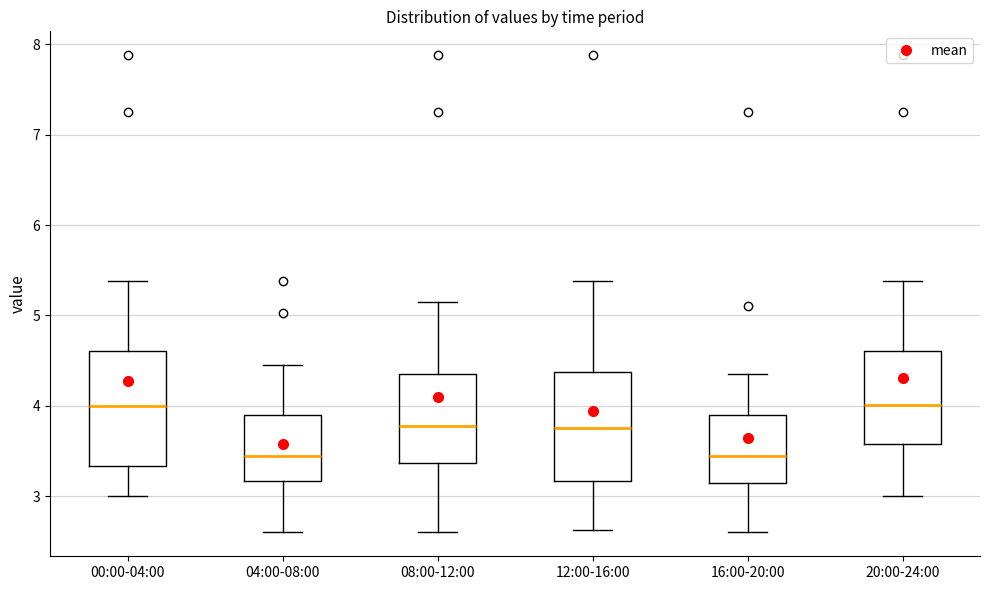

Reading left to right, read every box against the y-axis: the position of its median line, the range the box covers, and the ends of its whiskers. The values are not printed on the chart, so give them approximately, as read against the axis.

00:00-04:00: median 4.0, box 3.3 to 4.6, whiskers 3.0 to 5.4
04:00-08:00: median 3.5, box 3.2 to 3.9, whiskers 2.6 to 4.5
08:00-12:00: median 3.8, box 3.4 to 4.4, whiskers 2.6 to 5.2
12:00-16:00: median 3.8, box 3.2 to 4.4, whiskers 2.6 to 5.4
16:00-20:00: median 3.5, box 3.1 to 3.9, whiskers 2.6 to 4.4
20:00-24:00: median 4.0, box 3.6 to 4.6, whiskers 3.0 to 5.4